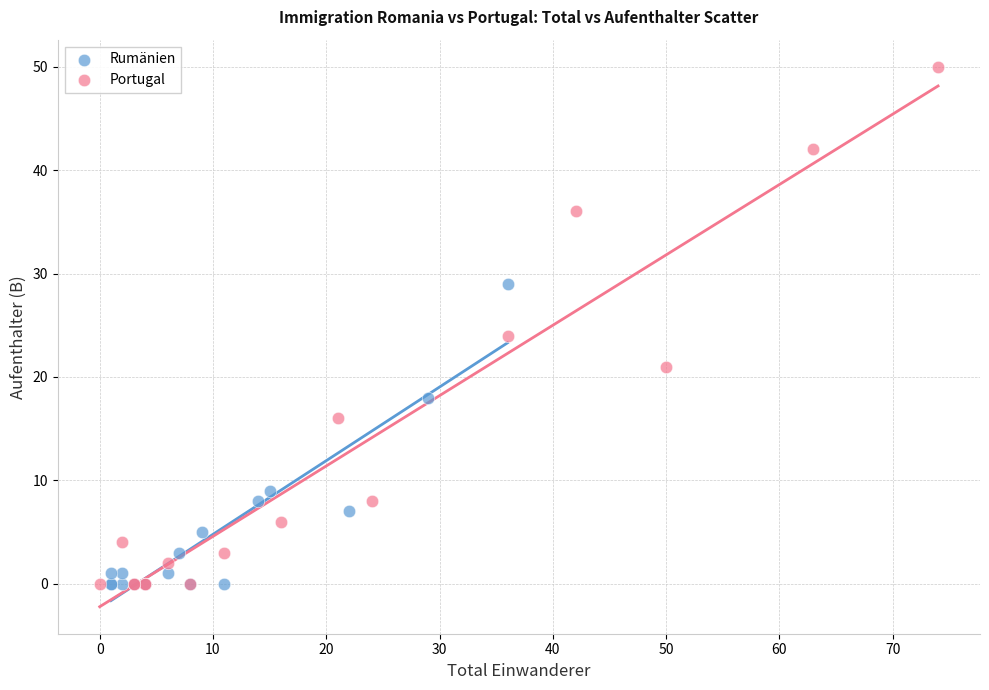

Which series reaches the maximum Y coordinate?

Portugal